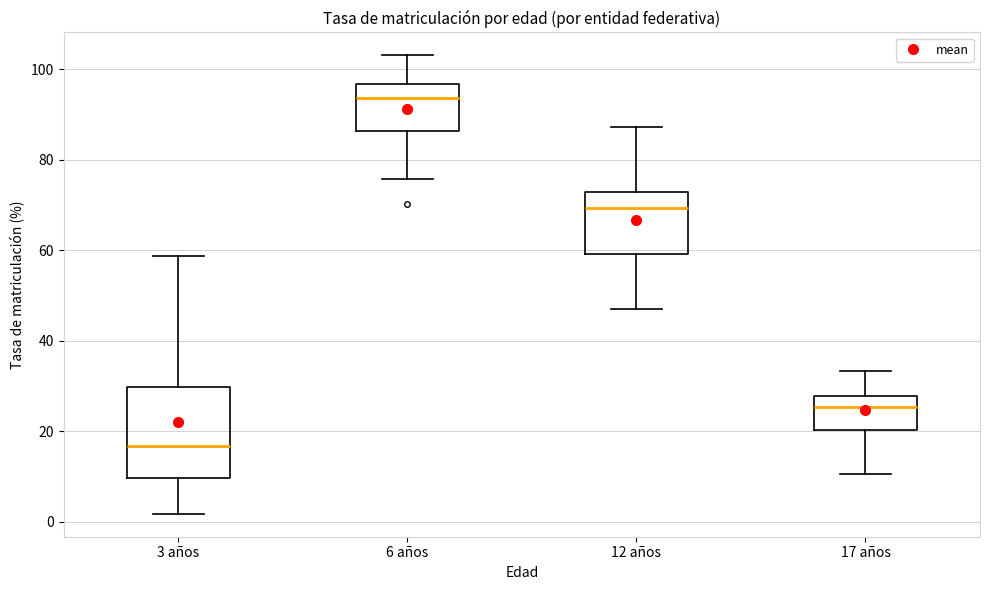

Reading left to right, transcribe this box plot: for each box, give where its median line is, the range the box spans, and where its two whiskers end, as read against the y-axis. The values are not printed on the chart, so give them approximately, as read against the axis.

3 años: median 16, box 10 to 30, whiskers 2 to 58
6 años: median 94, box 86 to 96, whiskers 76 to 104
12 años: median 70, box 60 to 72, whiskers 48 to 88
17 años: median 26, box 20 to 28, whiskers 10 to 34